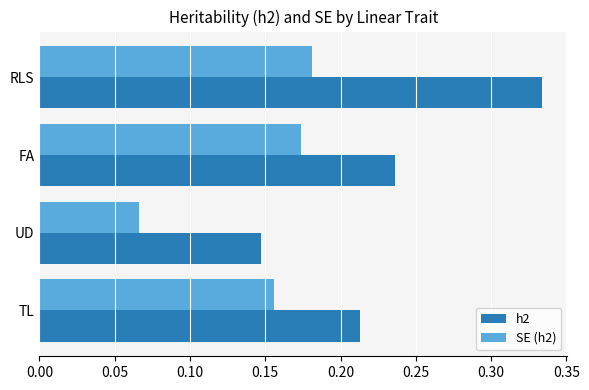

The value of SE (h2) at UD is 0.0. True or false?

False